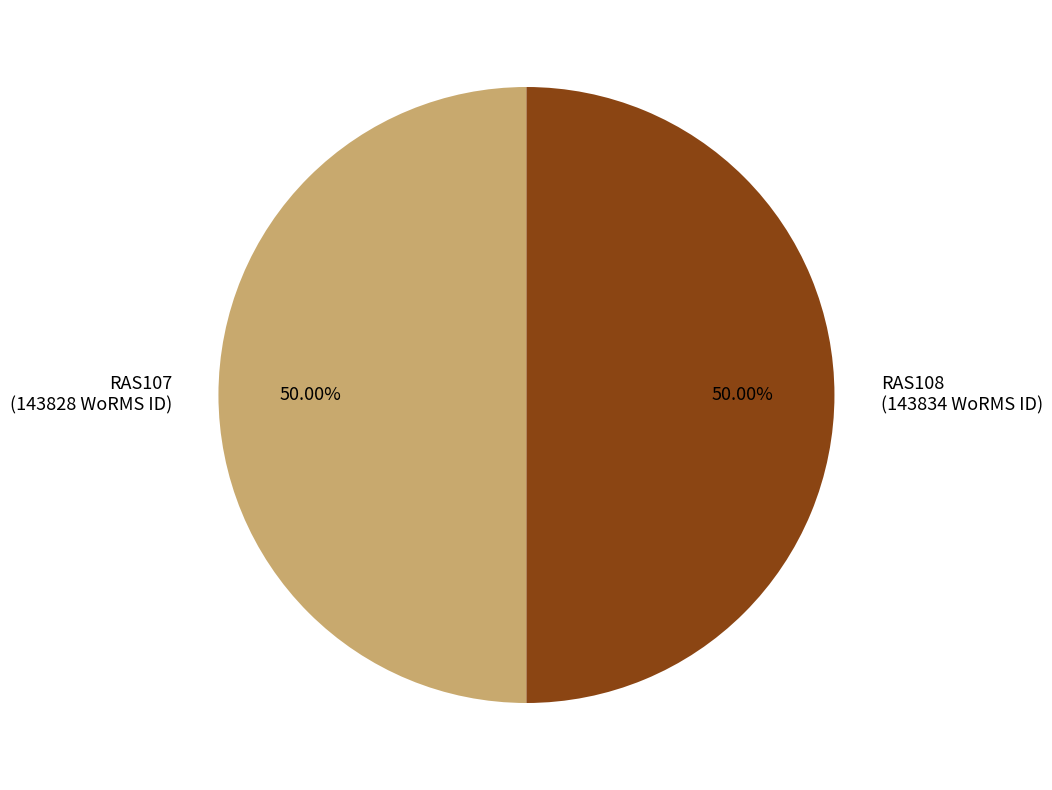

To the nearest percent, what percentage of the pie is RAS107?

50%